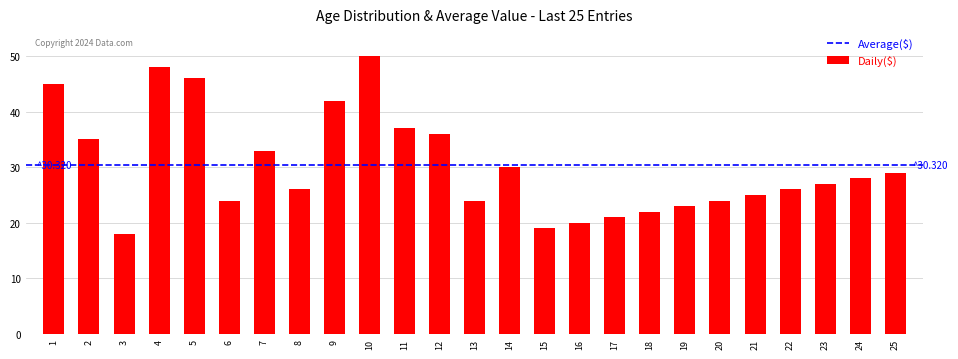

Reading left to right, list all the values displayed in this chart.

45	35	18	48	46	24	33	26	42	50	37	36	24	30	19	20	21	22	23	24	25	26	27	28	29